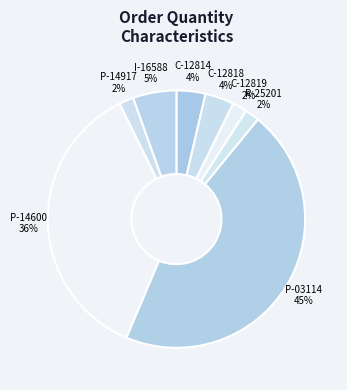

True or false: C-12818 accounts for 4% of the total.

True